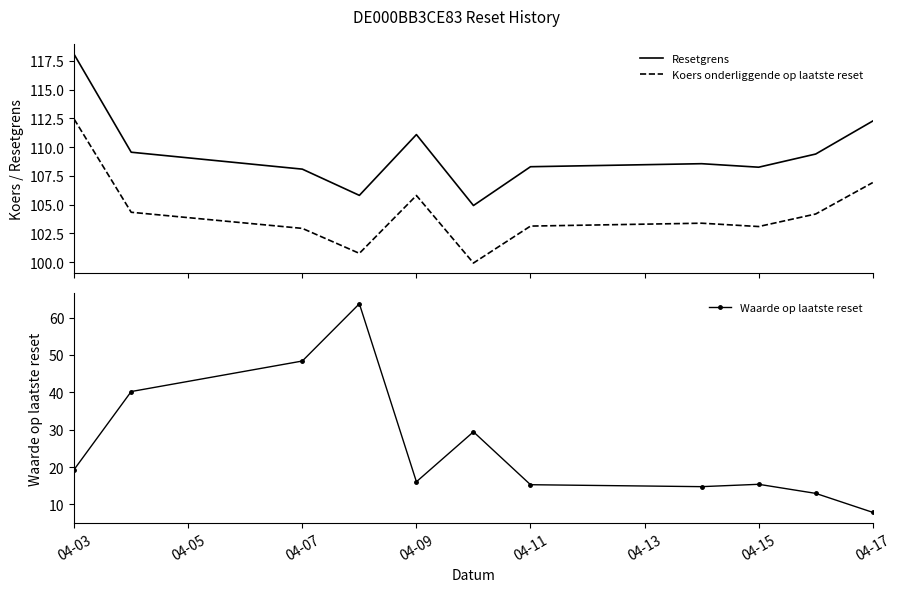

List the series in order of their peak value, highest first.

Resetgrens, Koers onderliggende op laatste reset, Waarde op laatste reset